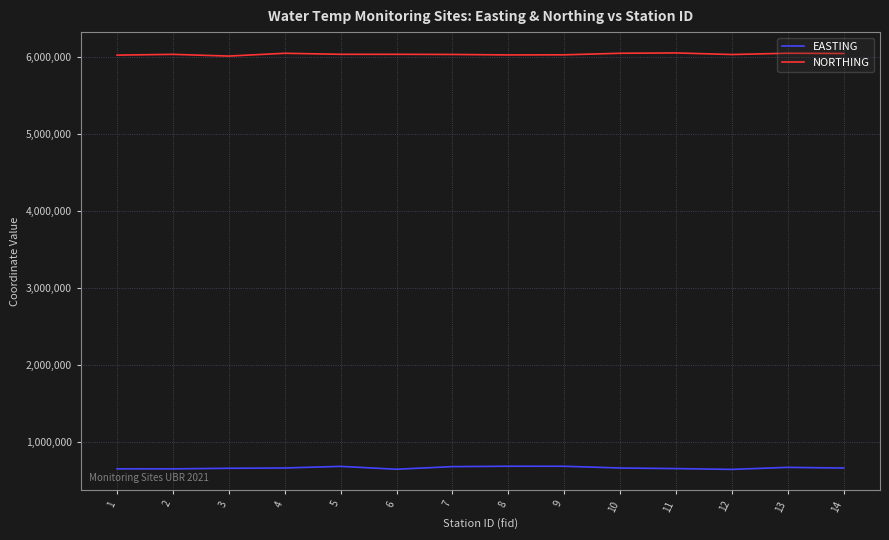

True or false: EASTING and NORTHING cross at least once.

False